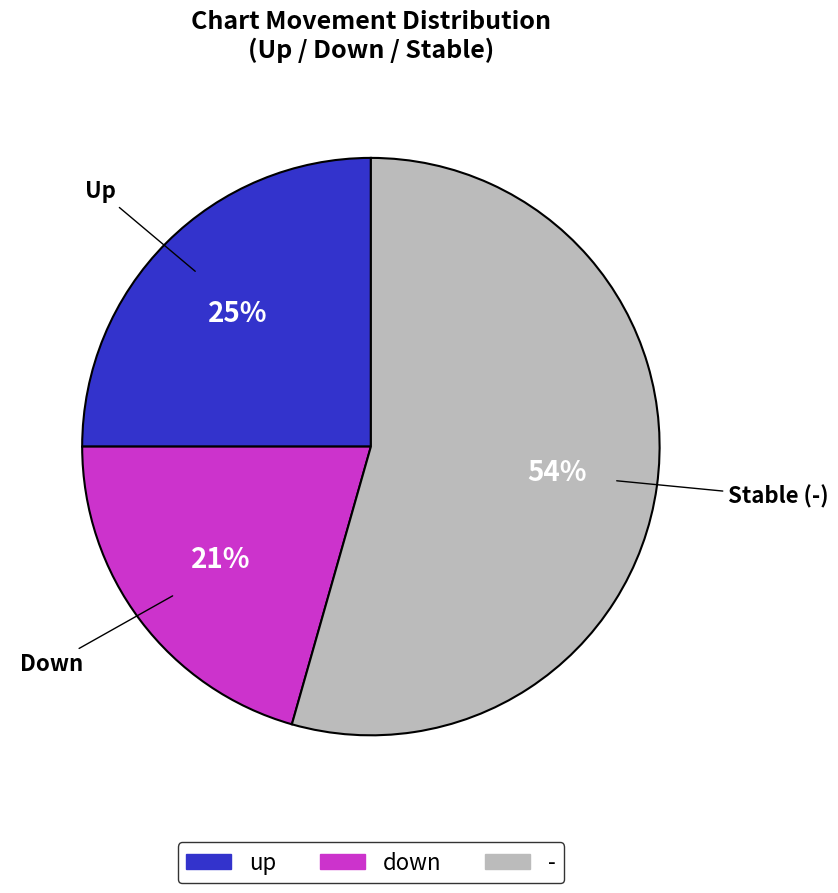

Do - and up together represent more than half of the pie?

Yes